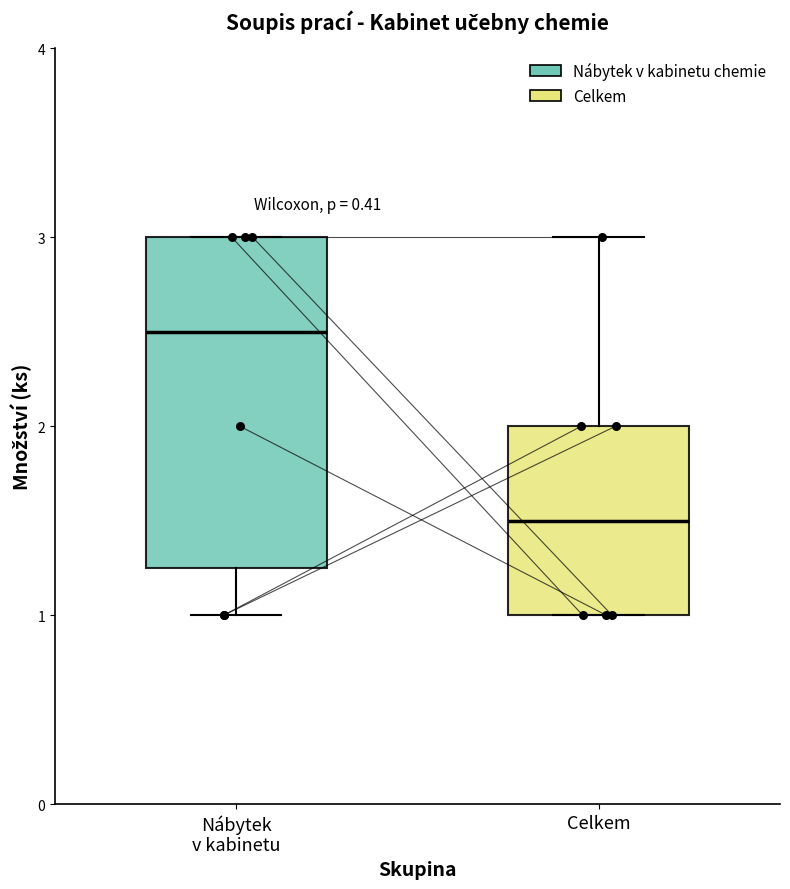

Which box has the lowest median line?

Celkem